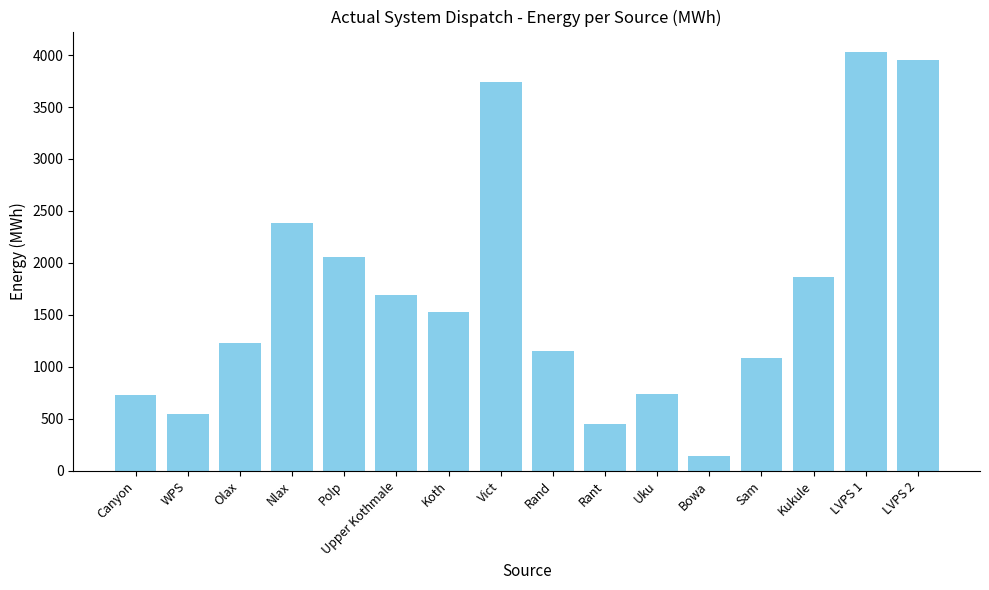

The chart shows a value of 1913.7 at Olax. True or false?

False